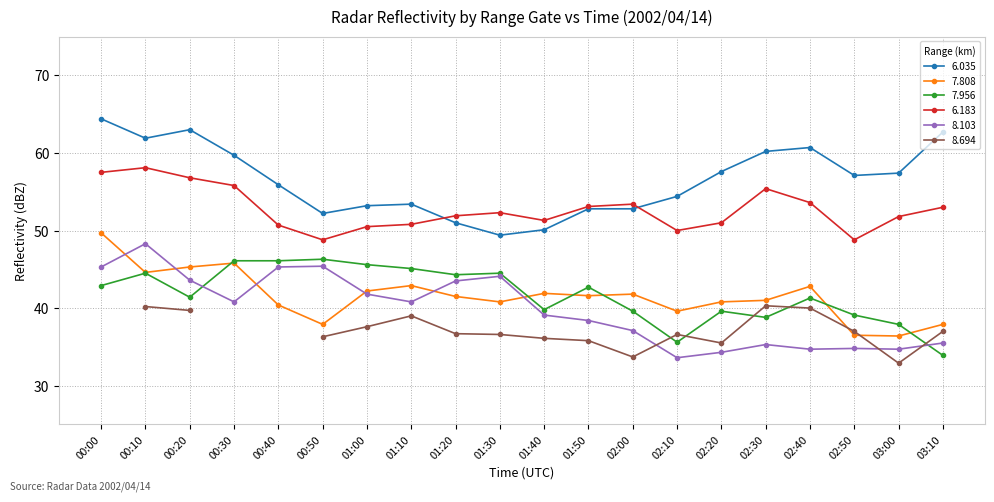

Is the value of 6.183 at 01:00 greater than the value of 6.035 at 00:20?

No